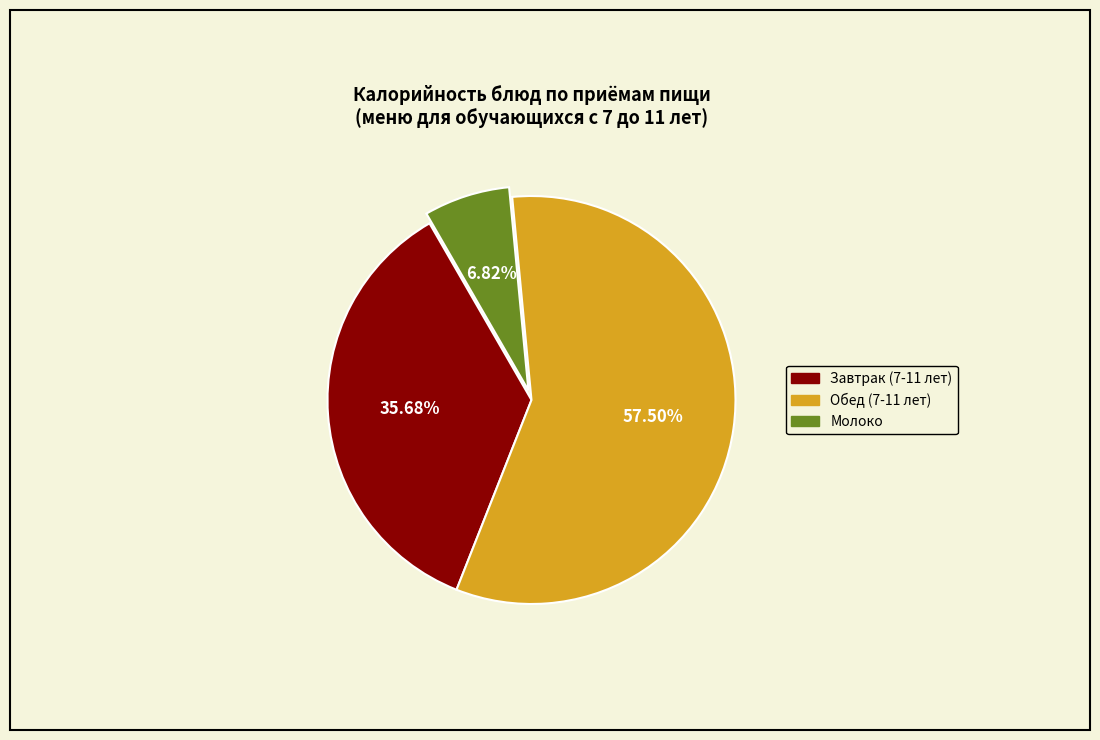

Rank the categories by value from highest to lowest.

Обед (7-11 лет), Завтрак (7-11 лет), Молоко